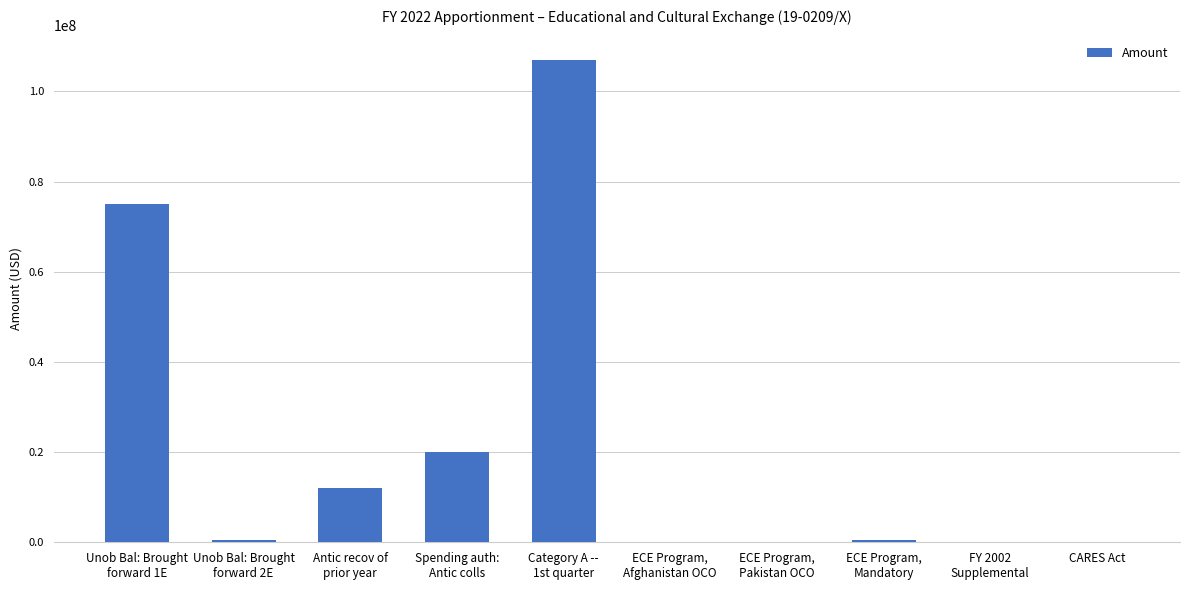

Read the value at Spending auth:
Antic colls.

20000000